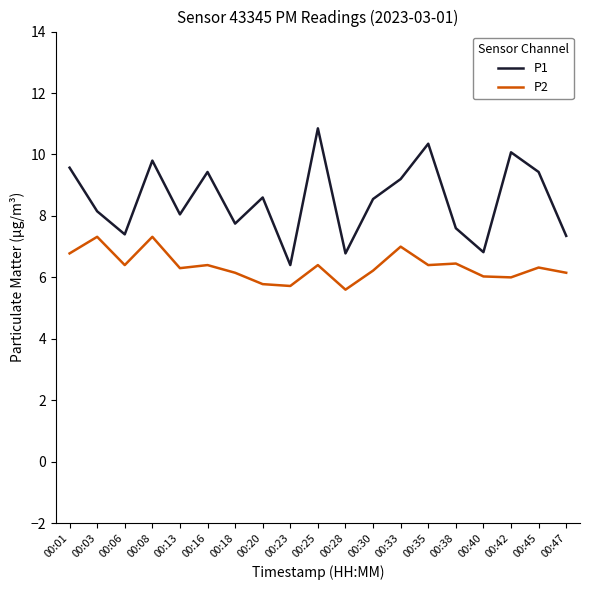

At how many categories does at least one series exceed 9?

8